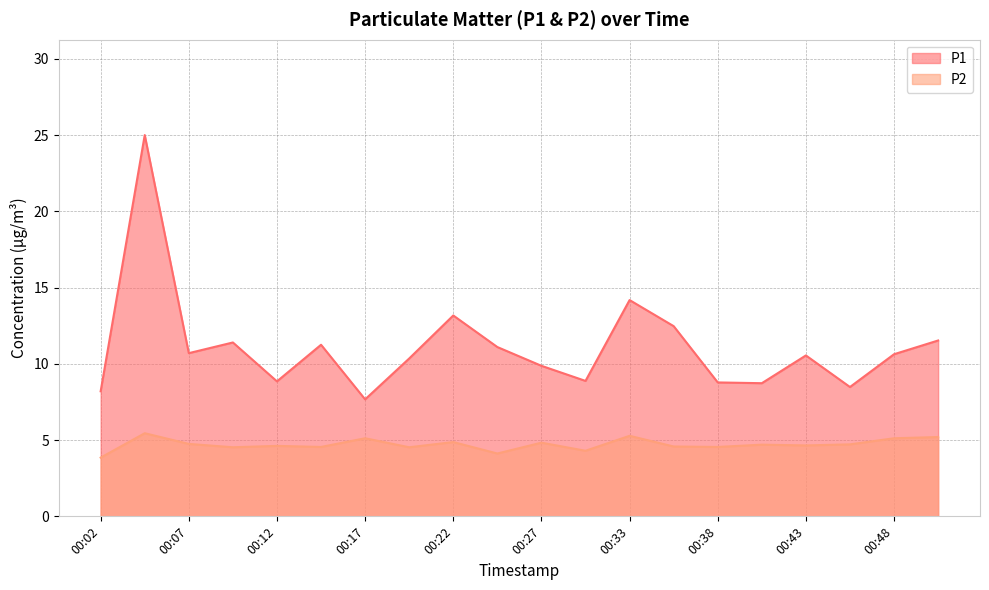

How many lines are shown in the chart?

2